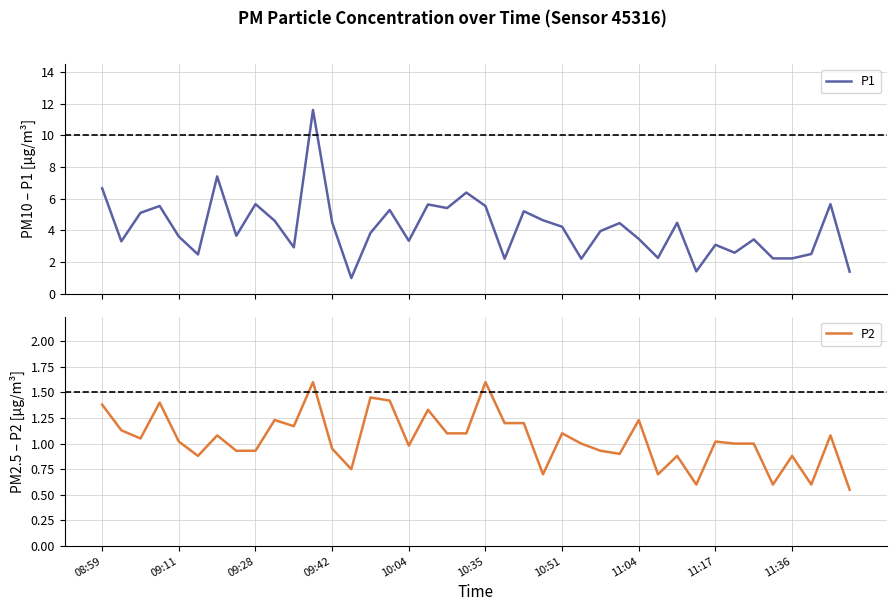

What is the total value across all series at 15?

6.7